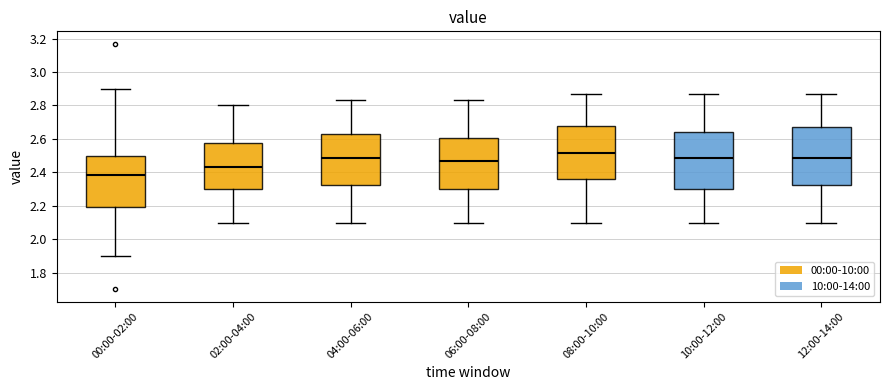

Which box's median line is the highest?

08:00-10:00